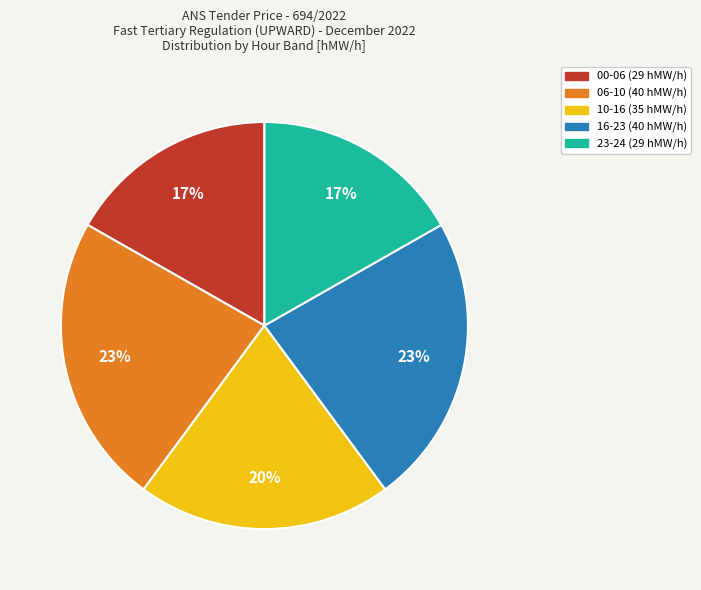

To the nearest percent, what percentage of the pie is 23-24 (29 hMW/h)?

17%